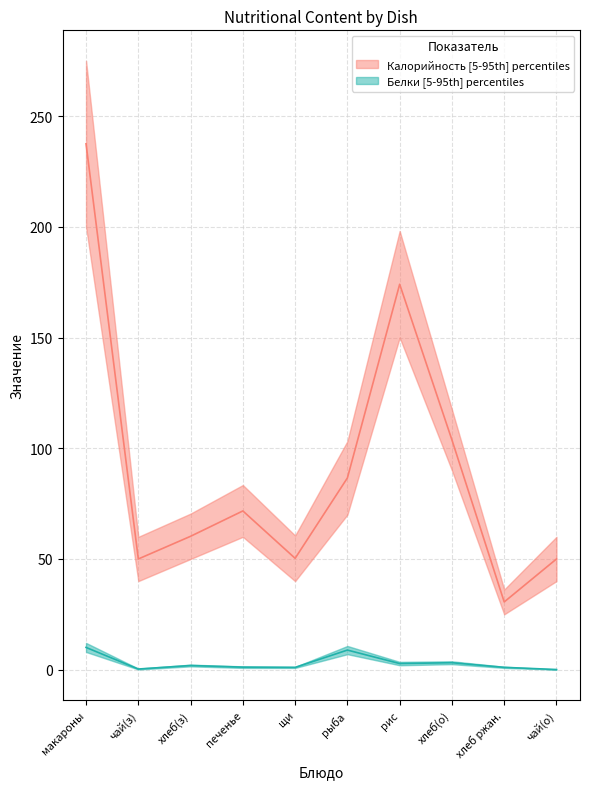

Is the value of Калорийность_upper at чай(з) greater than the value of Белки_upper at чай(з)?

Yes